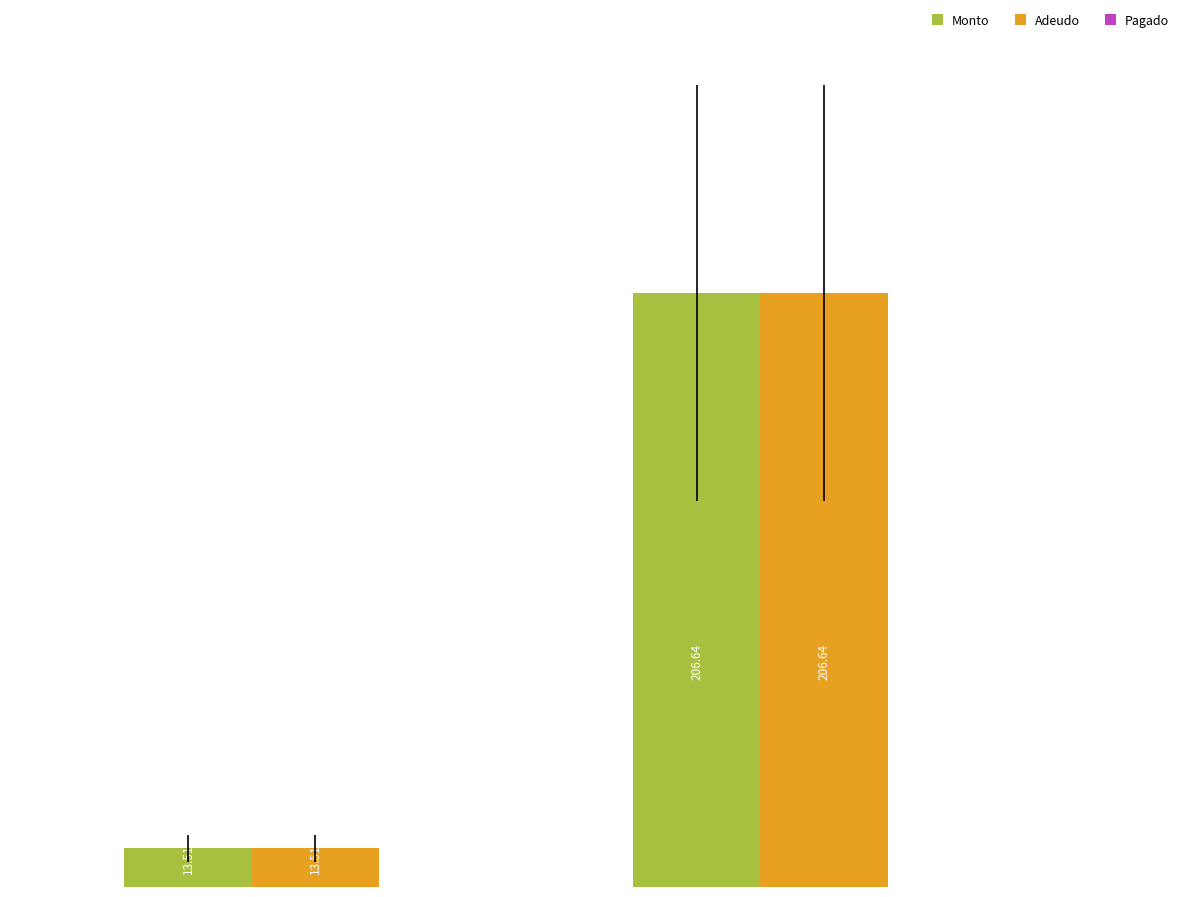

How many groups of bars are there?

2